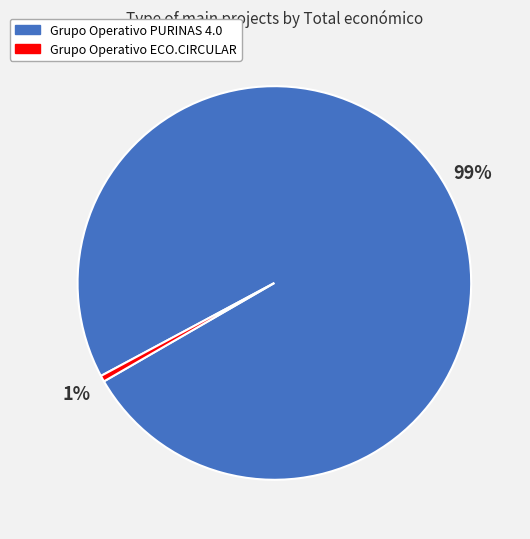

Count the number of slices in the pie.

2